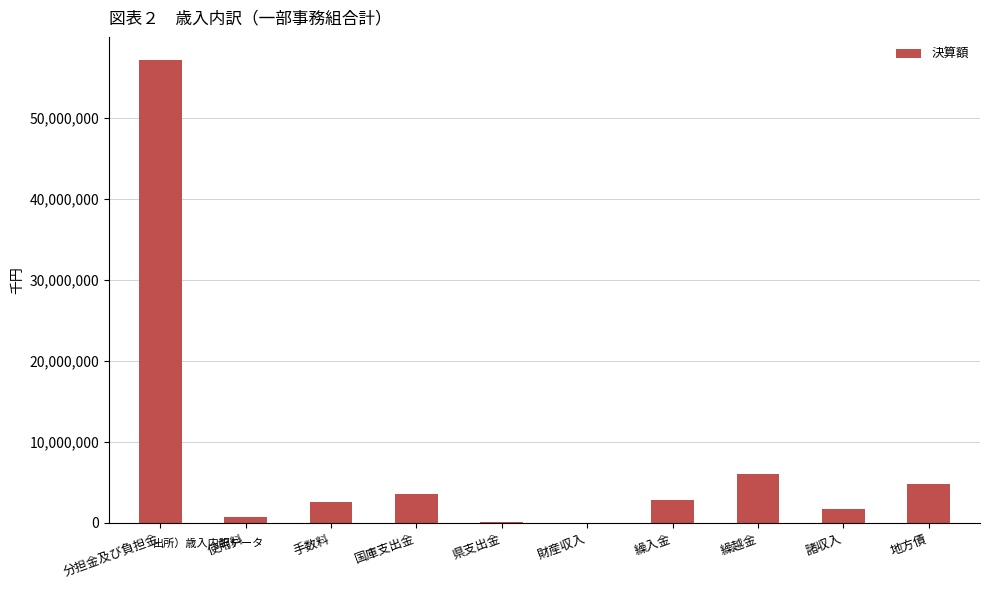

The value at 繰入金 is 2819200. True or false?

True